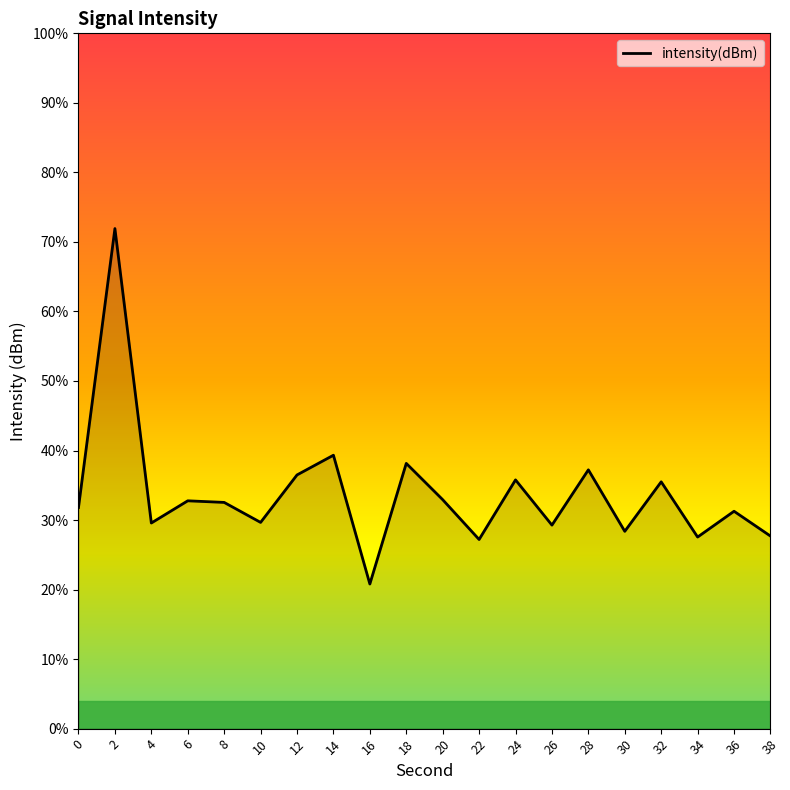

At which category does the data reach its first local valley?

4